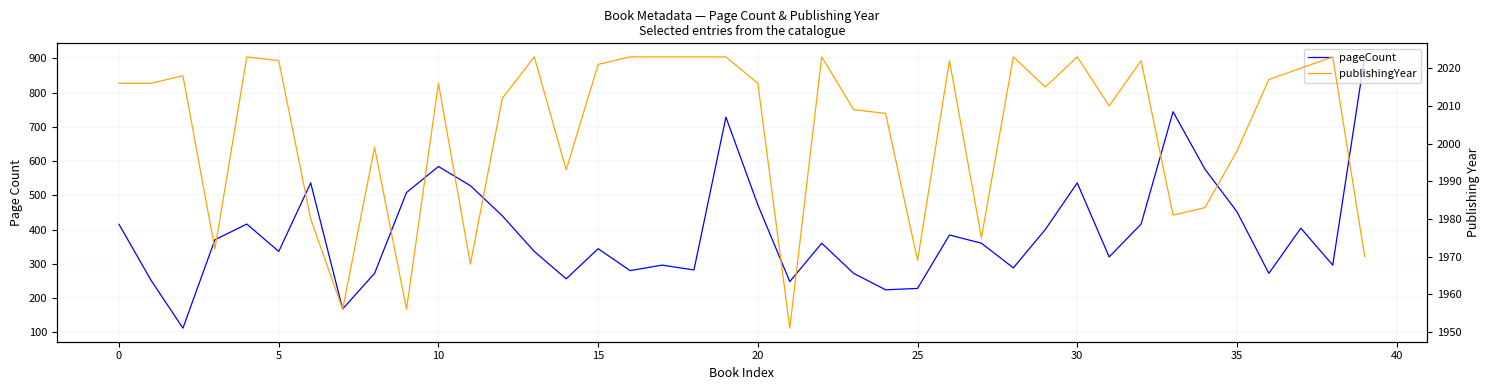

At which category is the sum across all series the highest?

39